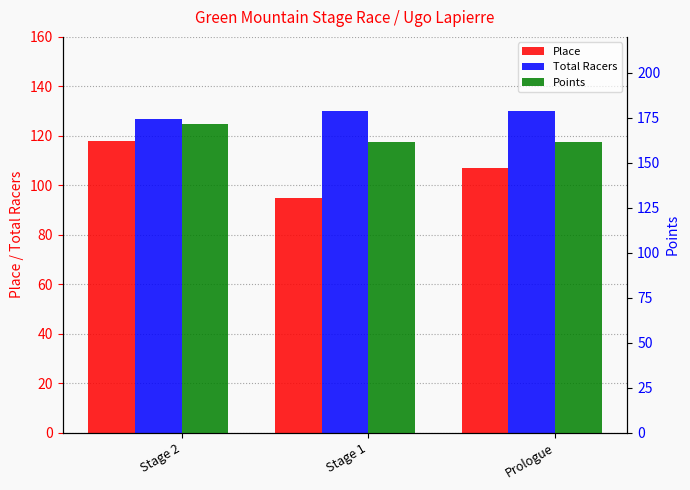

Rank the series by their maximum value, from lowest to highest.

Place, Total Racers, Points